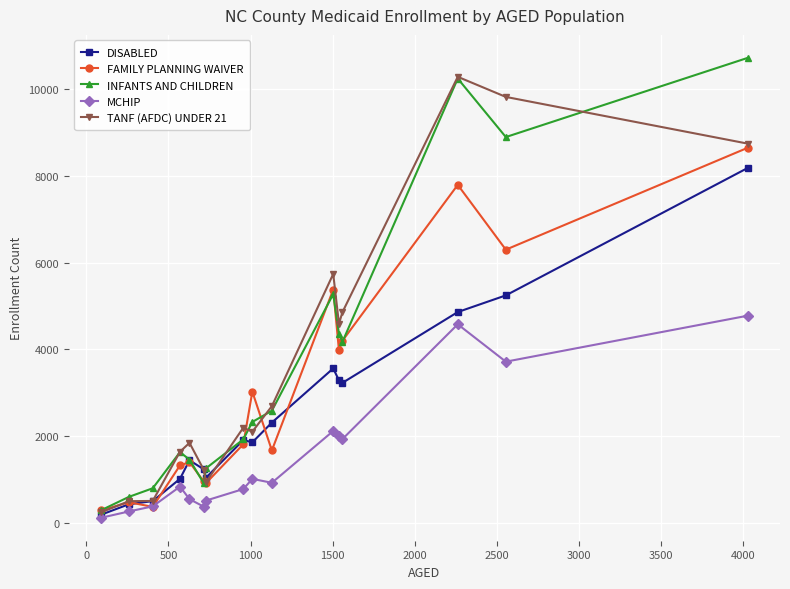

True or false: MCHIP has more than 0 points higher than both neighbors.

True